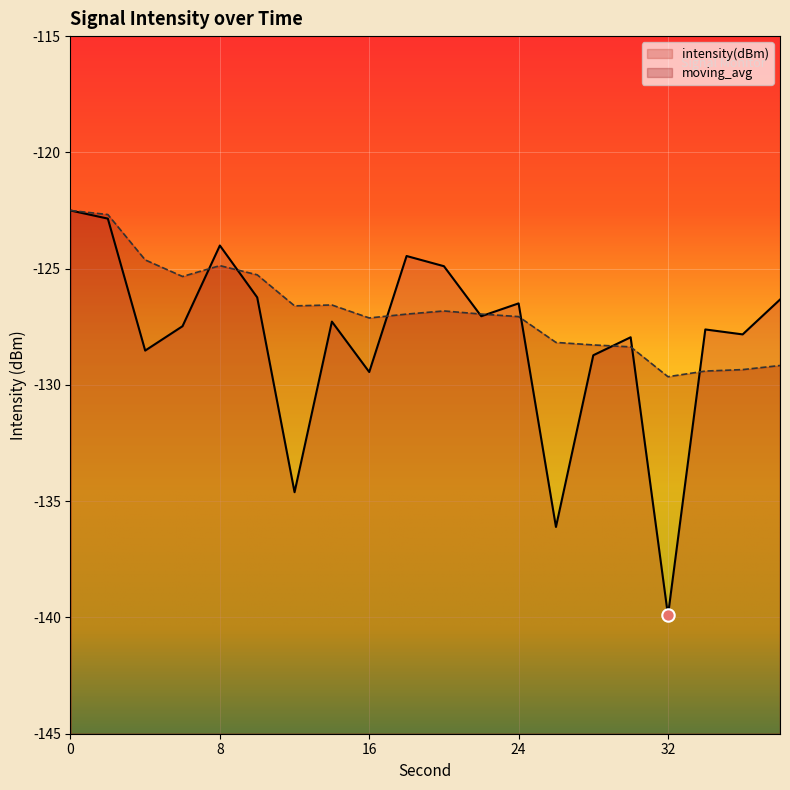

Which series contains the highest Y value?

intensity(dBm)